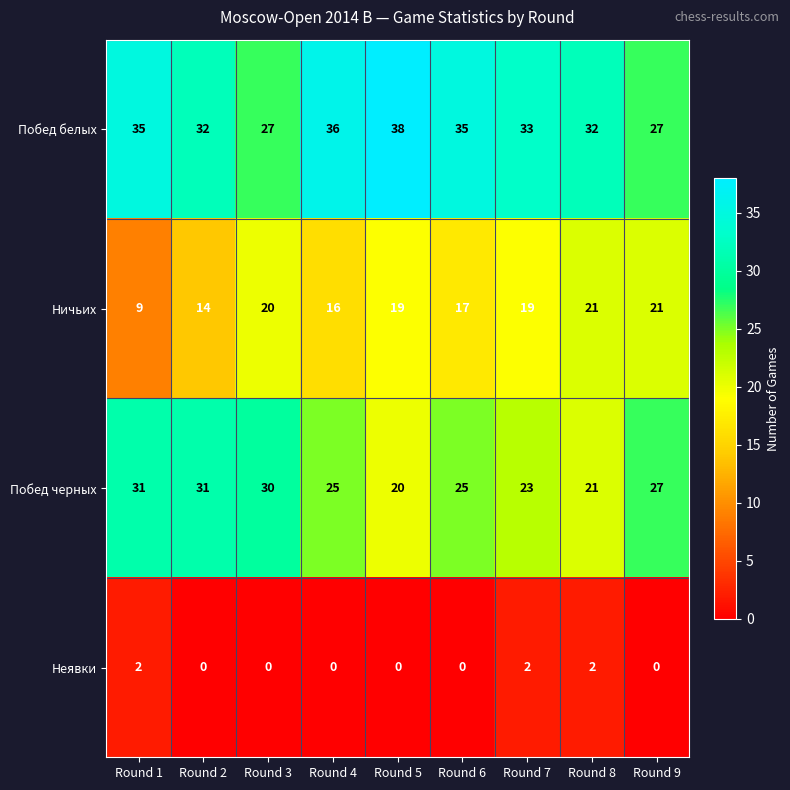

Is it true that Побед черных equals 27 at Round 9?

True